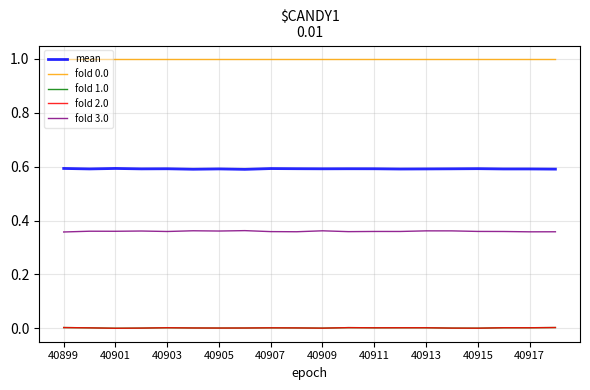

What is the lowest value of the fold 0.0 series?

1.0